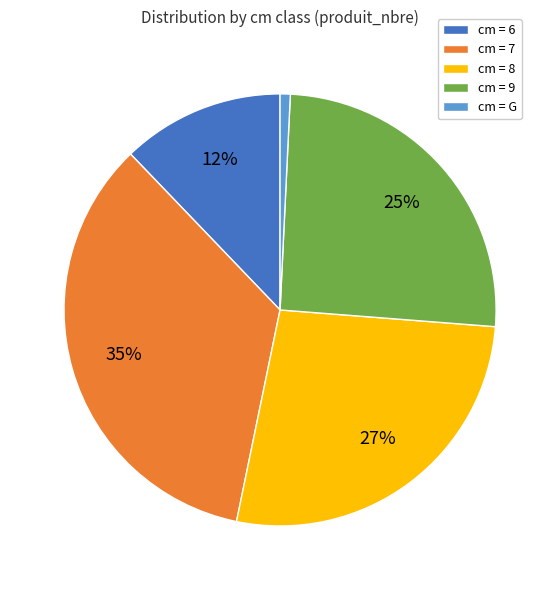

How many segments does this pie chart have?

5